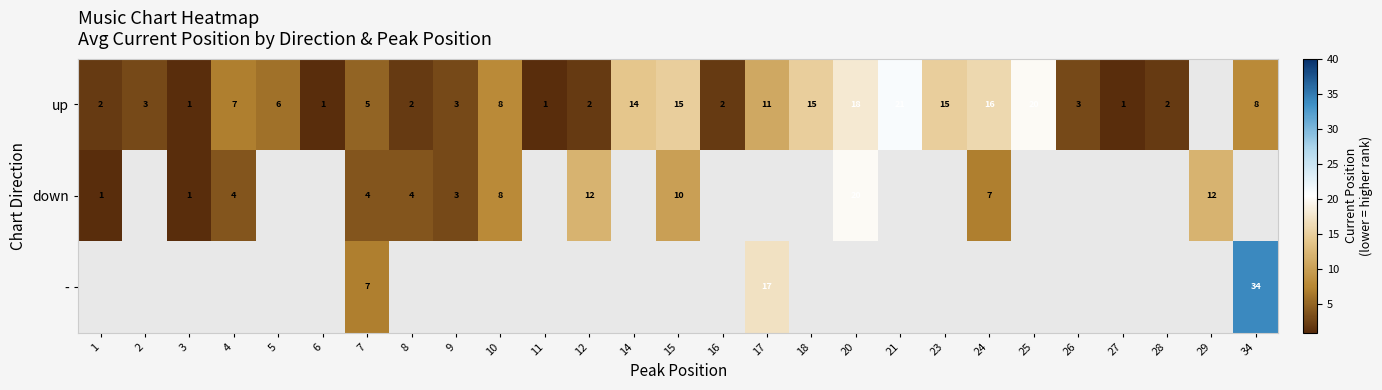

Is it true that down equals 4 at 4?

True